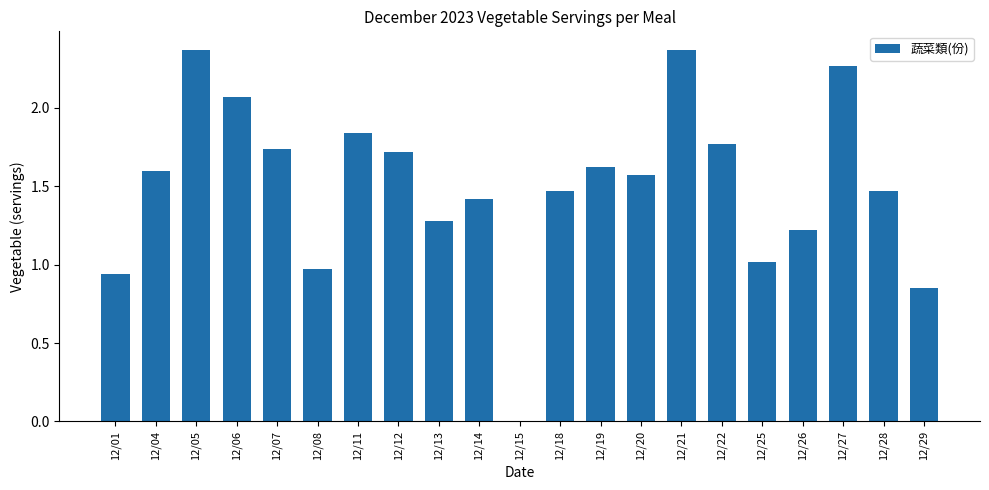

What is the sum of all values?

31.6